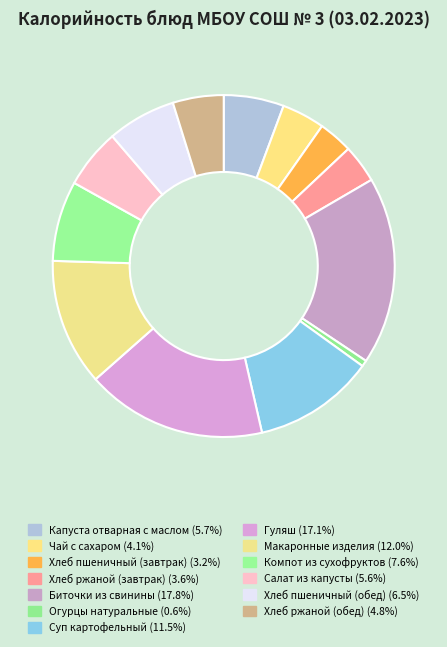

Rank the categories by value from highest to lowest.

Биточки из свинины, Гуляш, Макаронные изделия, Суп картофельный, Компот из сухофруктов, Хлеб пшеничный (обед), Капуста отварная с маслом, Салат из капусты, Хлеб ржаной (обед), Чай с сахаром, Хлеб ржаной (завтрак), Хлеб пшеничный (завтрак), Огурцы натуральные